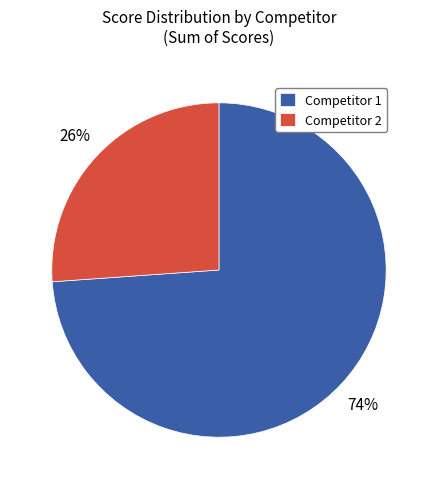

How many slices are in this pie chart?

2